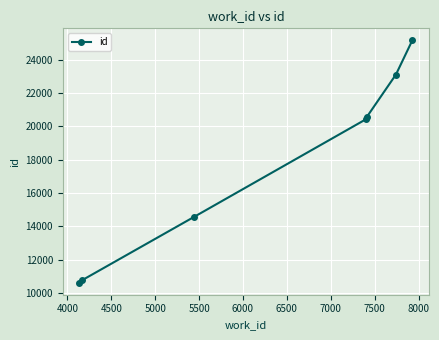

What is the maximum value shown in the chart?

25155